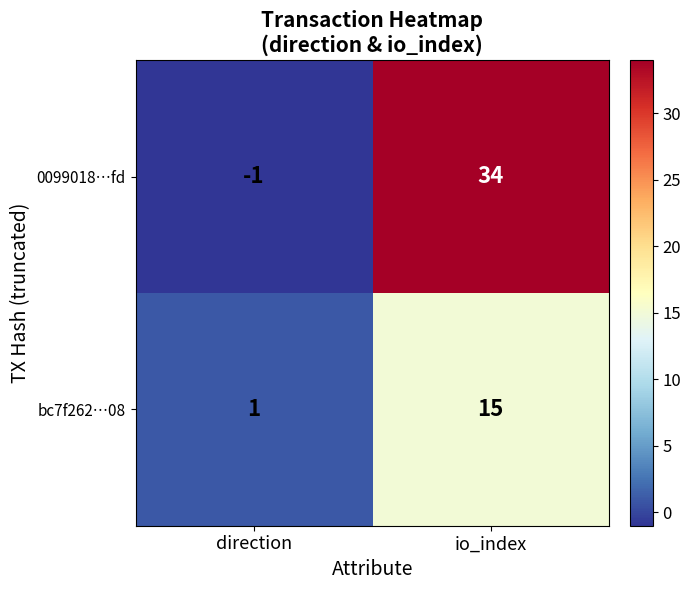

Reading right to left, what are all the values shown in this chart?

0099018…fd: io_index=34	direction=-1
bc7f262…08: io_index=15	direction=1